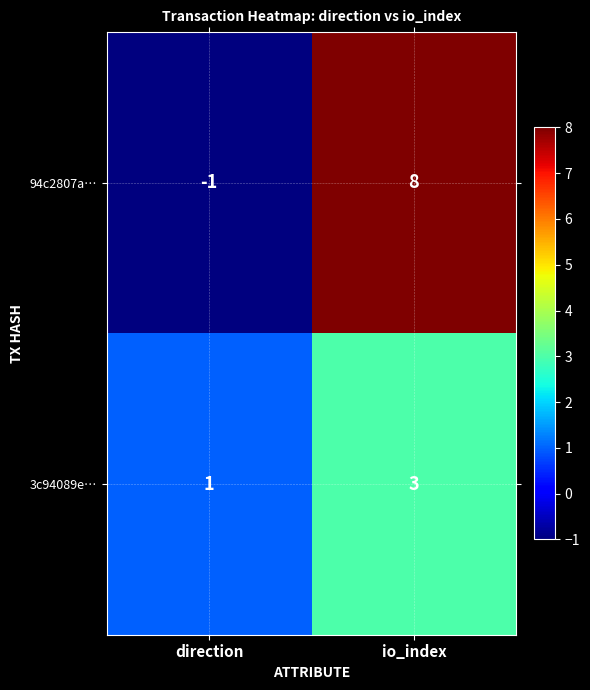

True or false: 94c2807a… has a value of 8 at io_index.

True